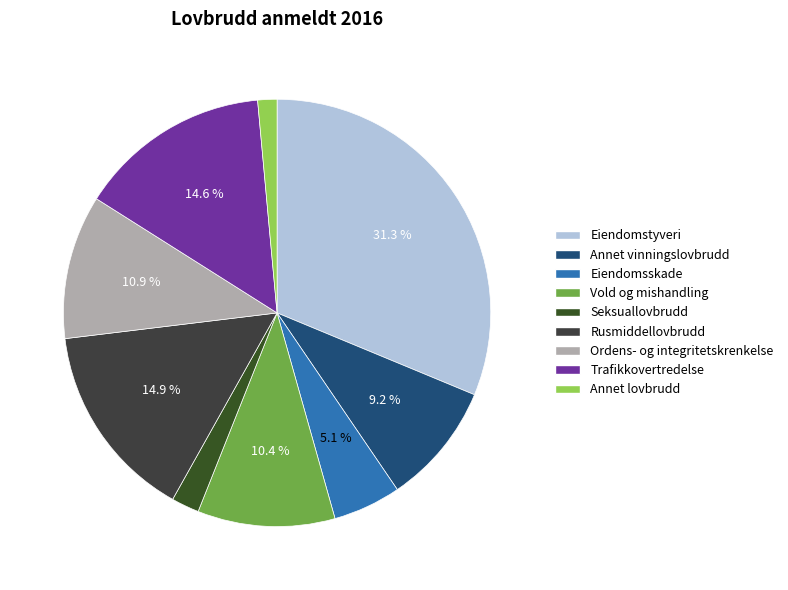

To the nearest percent, what portion does Annet lovbrudd represent?

1%